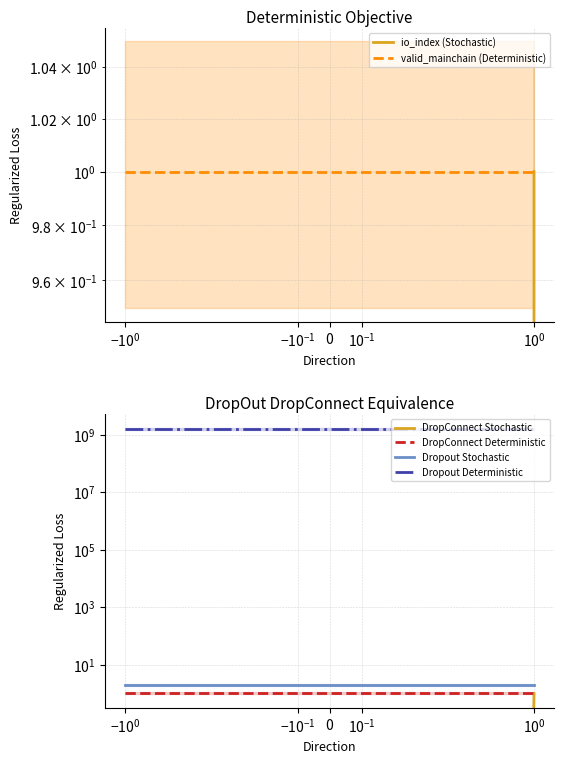

Which series has the largest total across all categories?

Dropout Deterministic